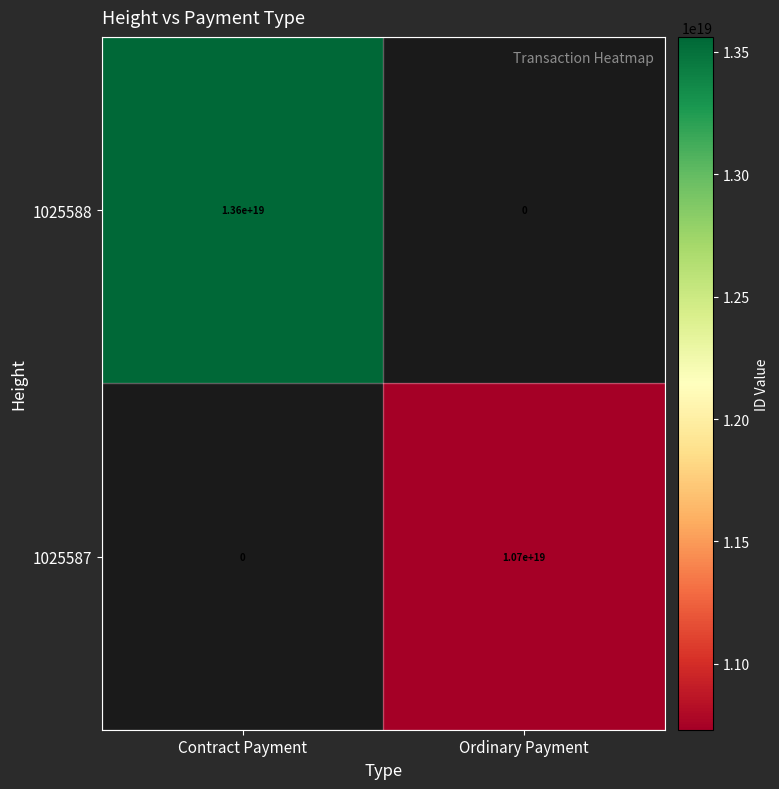

The 1025588 series shows 13600000000000000000 at Contract Payment. True or false?

True